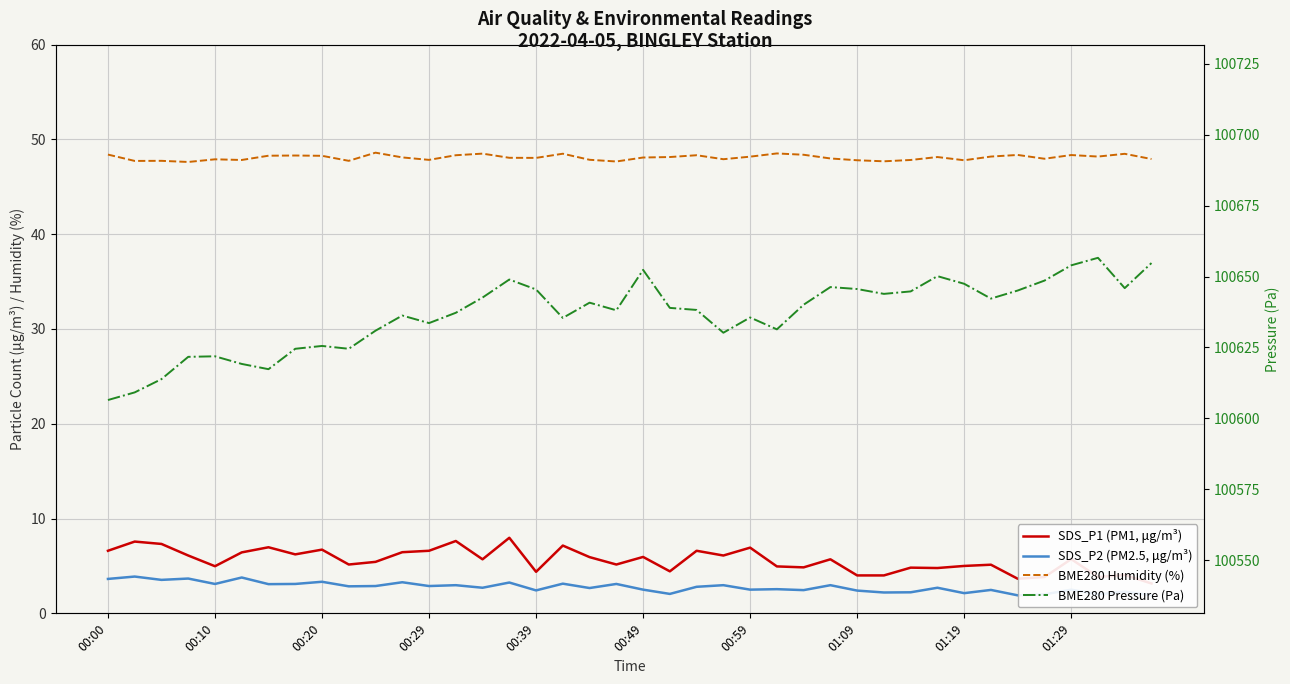

What are all the series names shown in the legend?

SDS_P1 (PM1, μg/m³), SDS_P2 (PM2.5, μg/m³), BME280 Humidity (%), BME280 Pressure (Pa)